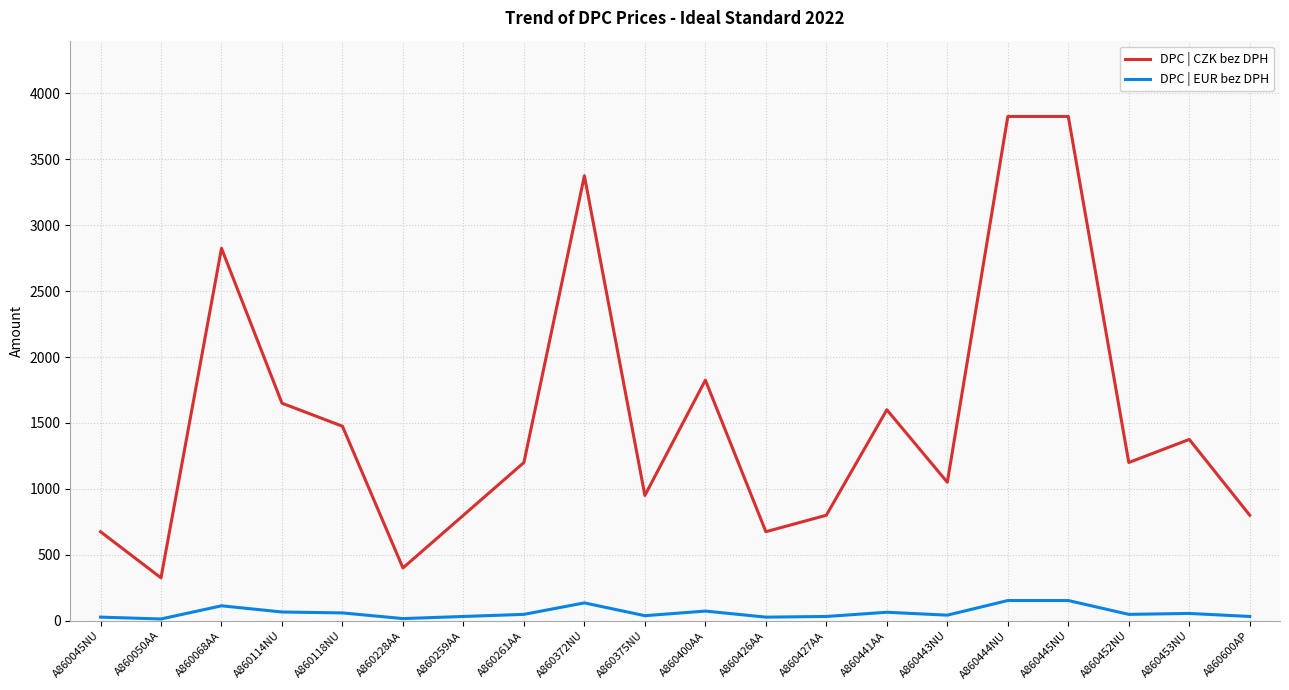

Where does the DPC | EUR bez DPH series first go above 48?

A860068AA